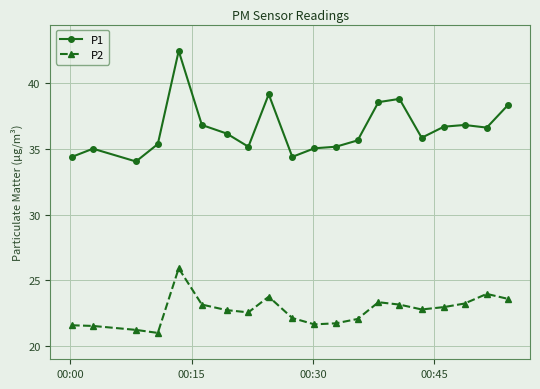

What is the average value of the P2 series?

22.7